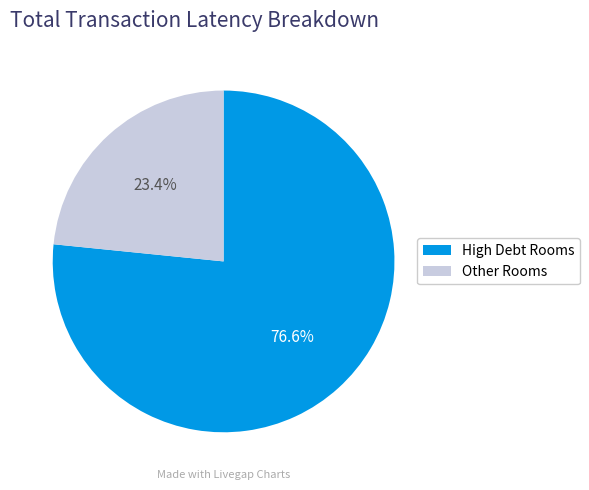

Does any single category account for the majority?

Yes